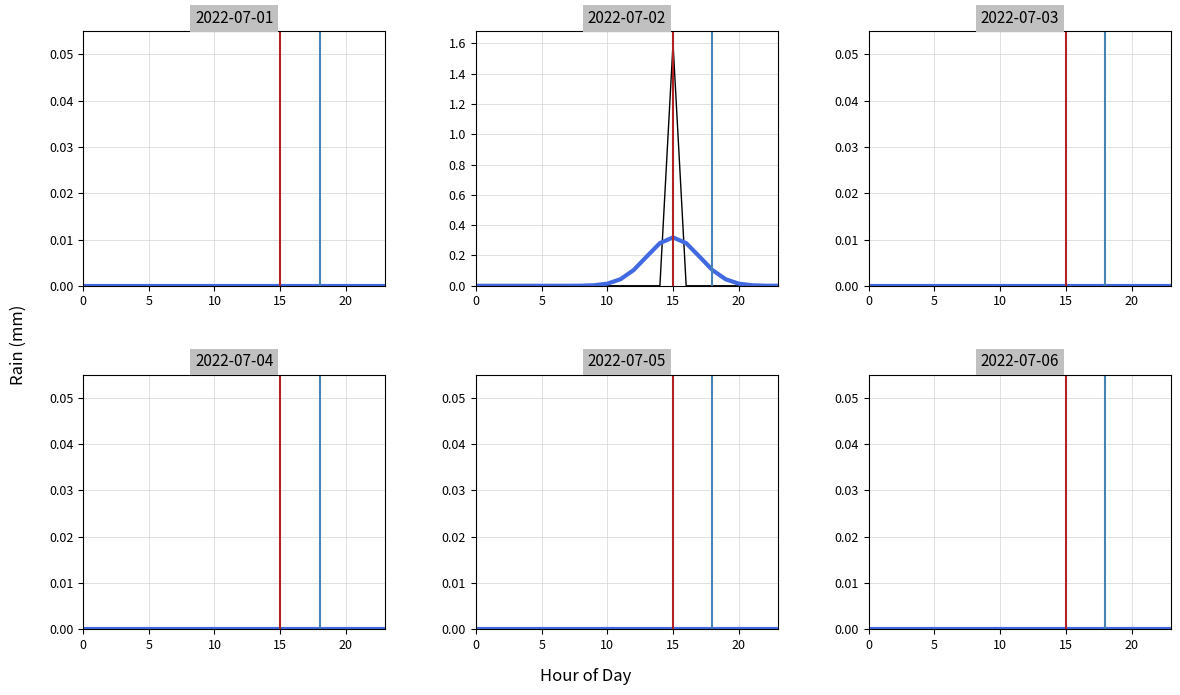

Reading right to left, what are all the values shown in this chart?

2022-07-01: 23=0.0	22=0.0	21=0.0	20=0.0	19=0.0	18=0.0	17=0.0	16=0.0	15=0.0	14=0.0	13=0.0	12=0.0	11=0.0	10=0.0	9=0.0	8=0.0	7=0.0	6=0.0	5=0.0	4=0.0	3=0.0	2=0.0	1=0.0	0=0.0
2022-07-02: 23=0.0	22=0.0	21=0.0	20=0.0	19=0.0	18=0.0	17=0.0	16=0.0	15=1.6	14=0.0	13=0.0	12=0.0	11=0.0	10=0.0	9=0.0	8=0.0	7=0.0	6=0.0	5=0.0	4=0.0	3=0.0	2=0.0	1=0.0	0=0.0
2022-07-03: 23=0.0	22=0.0	21=0.0	20=0.0	19=0.0	18=0.0	17=0.0	16=0.0	15=0.0	14=0.0	13=0.0	12=0.0	11=0.0	10=0.0	9=0.0	8=0.0	7=0.0	6=0.0	5=0.0	4=0.0	3=0.0	2=0.0	1=0.0	0=0.0
2022-07-04: 23=0.0	22=0.0	21=0.0	20=0.0	19=0.0	18=0.0	17=0.0	16=0.0	15=0.0	14=0.0	13=0.0	12=0.0	11=0.0	10=0.0	9=0.0	8=0.0	7=0.0	6=0.0	5=0.0	4=0.0	3=0.0	2=0.0	1=0.0	0=0.0
2022-07-05: 23=0.0	22=0.0	21=0.0	20=0.0	19=0.0	18=0.0	17=0.0	16=0.0	15=0.0	14=0.0	13=0.0	12=0.0	11=0.0	10=0.0	9=0.0	8=0.0	7=0.0	6=0.0	5=0.0	4=0.0	3=0.0	2=0.0	1=0.0	0=0.0
2022-07-06: 23=0.0	22=0.0	21=0.0	20=0.0	19=0.0	18=0.0	17=0.0	16=0.0	15=0.0	14=0.0	13=0.0	12=0.0	11=0.0	10=0.0	9=0.0	8=0.0	7=0.0	6=0.0	5=0.0	4=0.0	3=0.0	2=0.0	1=0.0	0=0.0